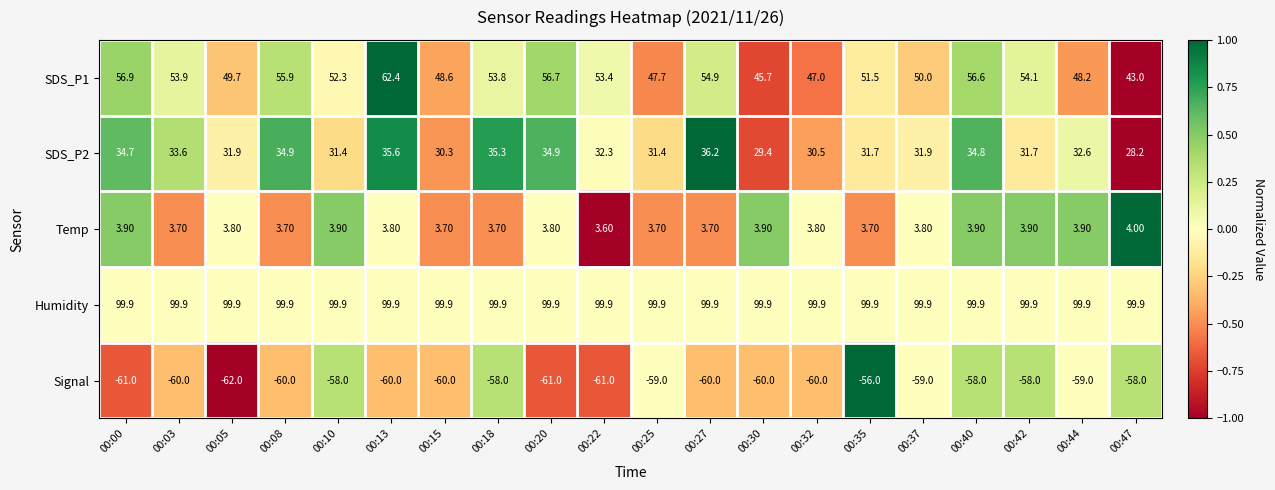

At how many categories does at least one series exceed 0?

20